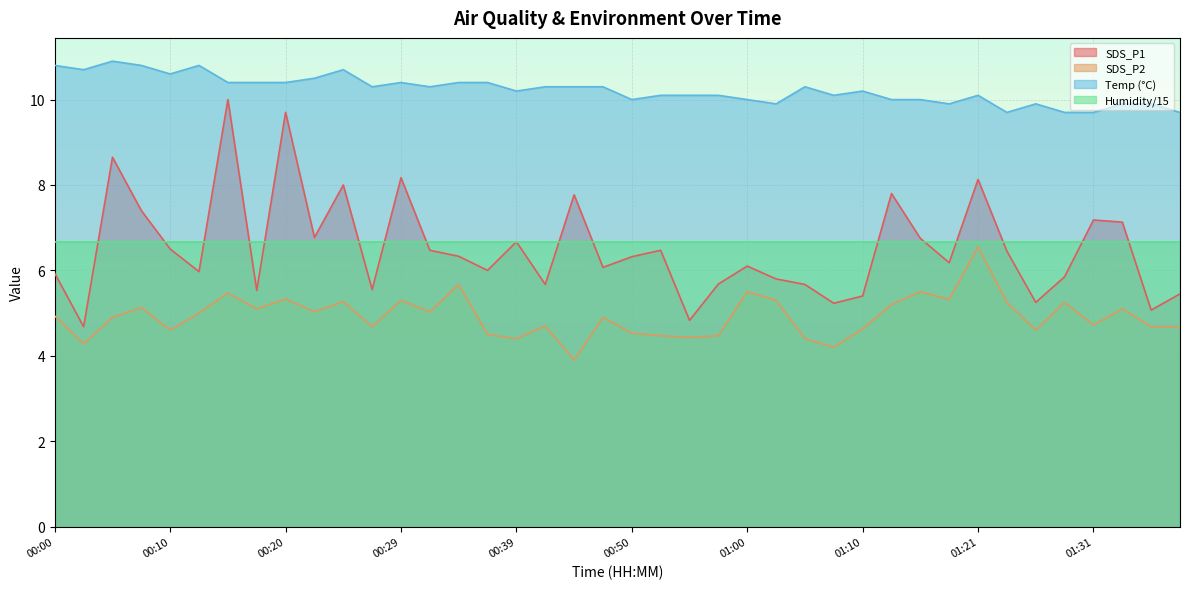

What is the difference between the maximum and minimum values in the Temp series?

1.2